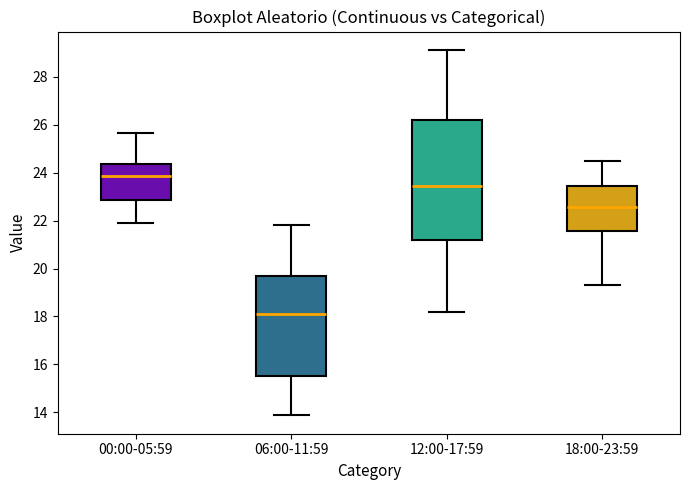

Comparing the boxes themselves (not the whiskers), which one is the tallest?

12:00-17:59